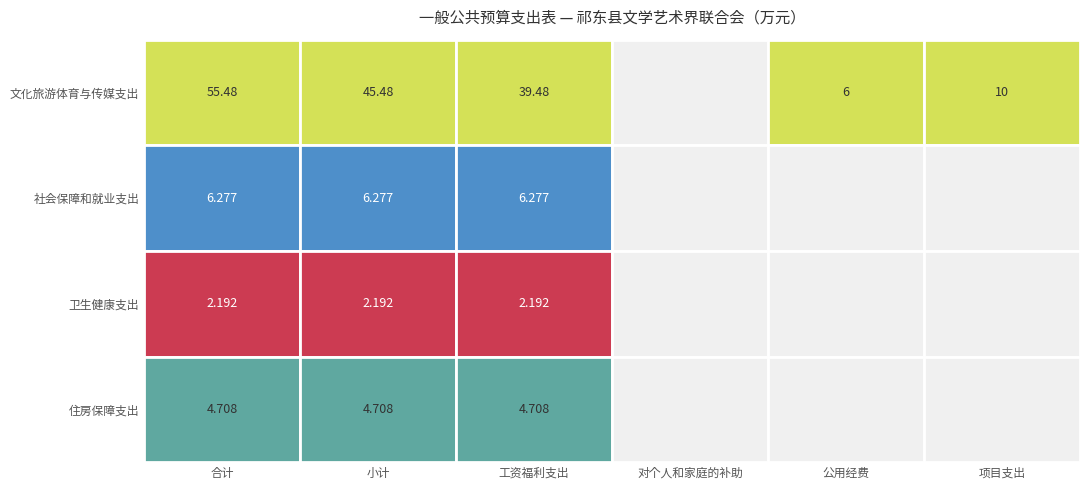

Which series has the widest spread of values?

文化旅游体育与传媒支出